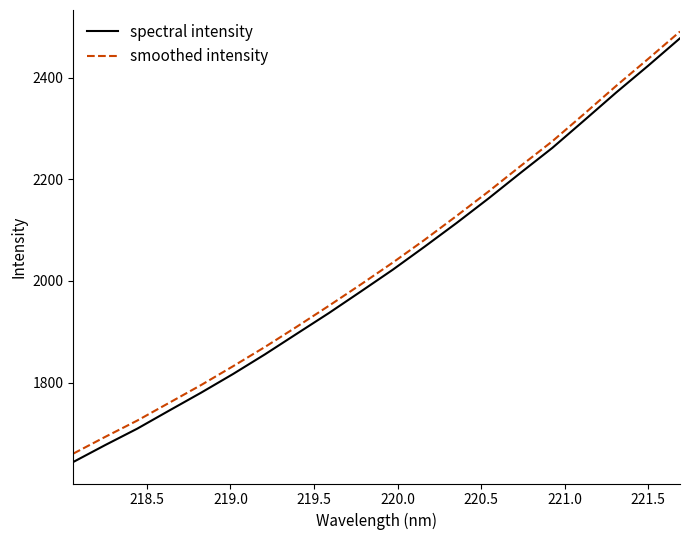

True or false: smoothed intensity and spectral intensity cross at least once.

False